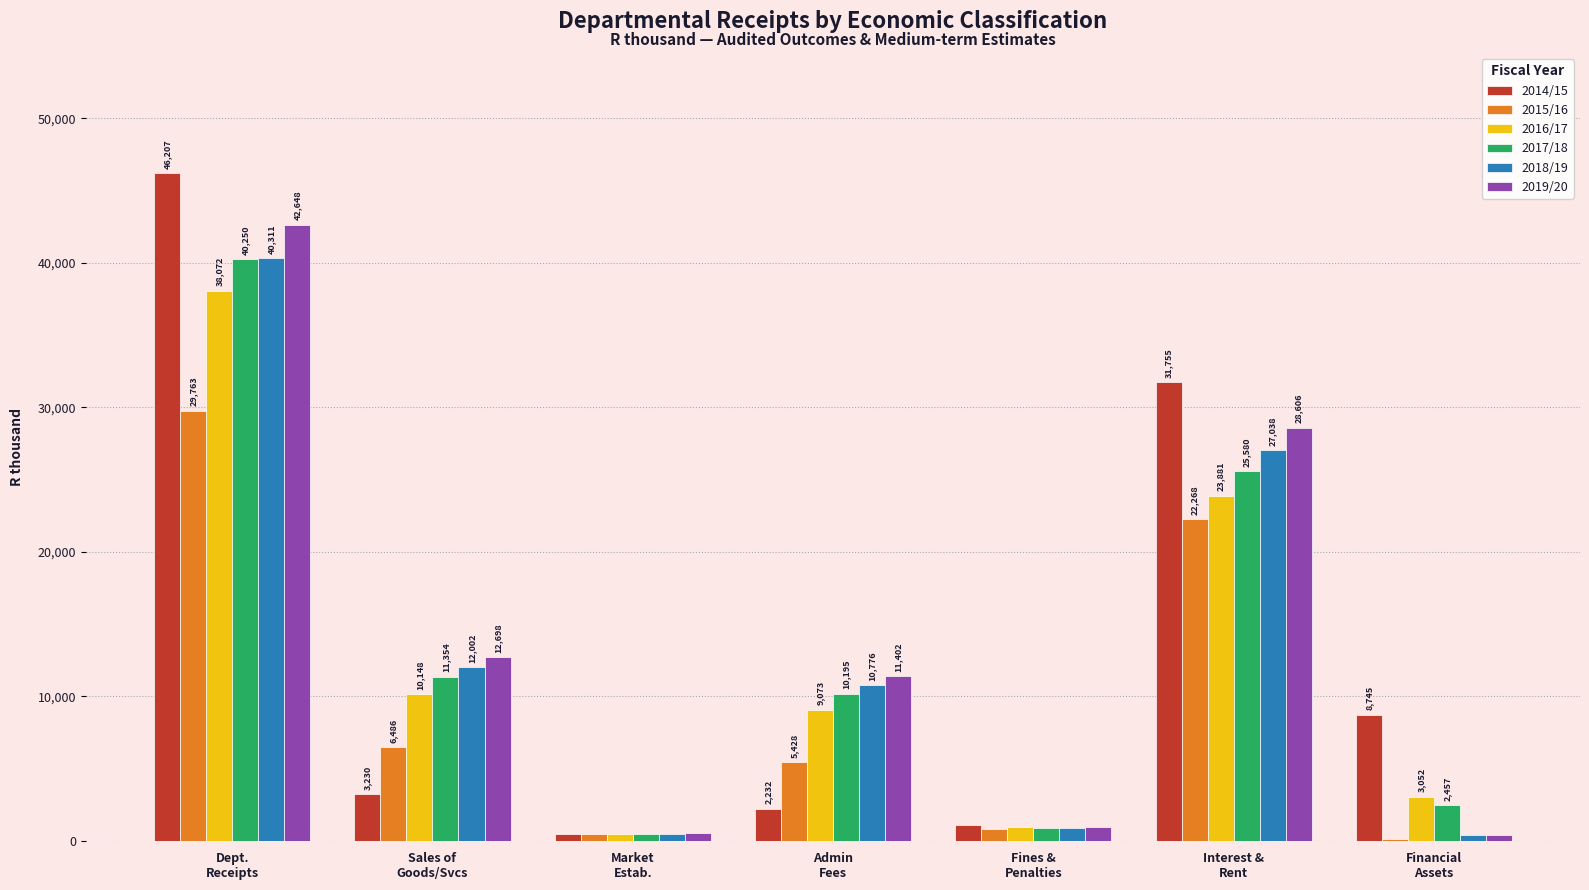

What is the sum of all 2016/17 values?

85689